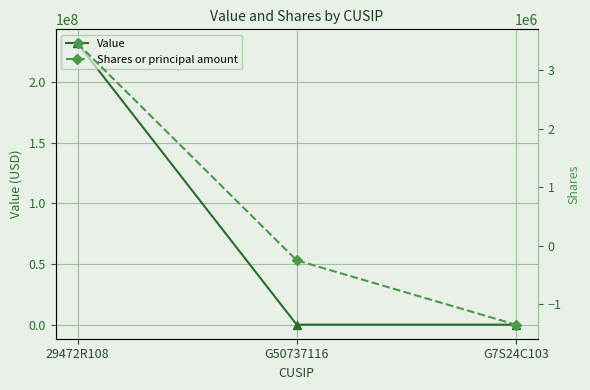

Reading right to left, transcribe all the data shown in this chart.

Value: G7S24C103=0	G50737116=0	29472R108=232123792
Shares or principal amount: G7S24C103=-1350000	G50737116=-250000	29472R108=3457825